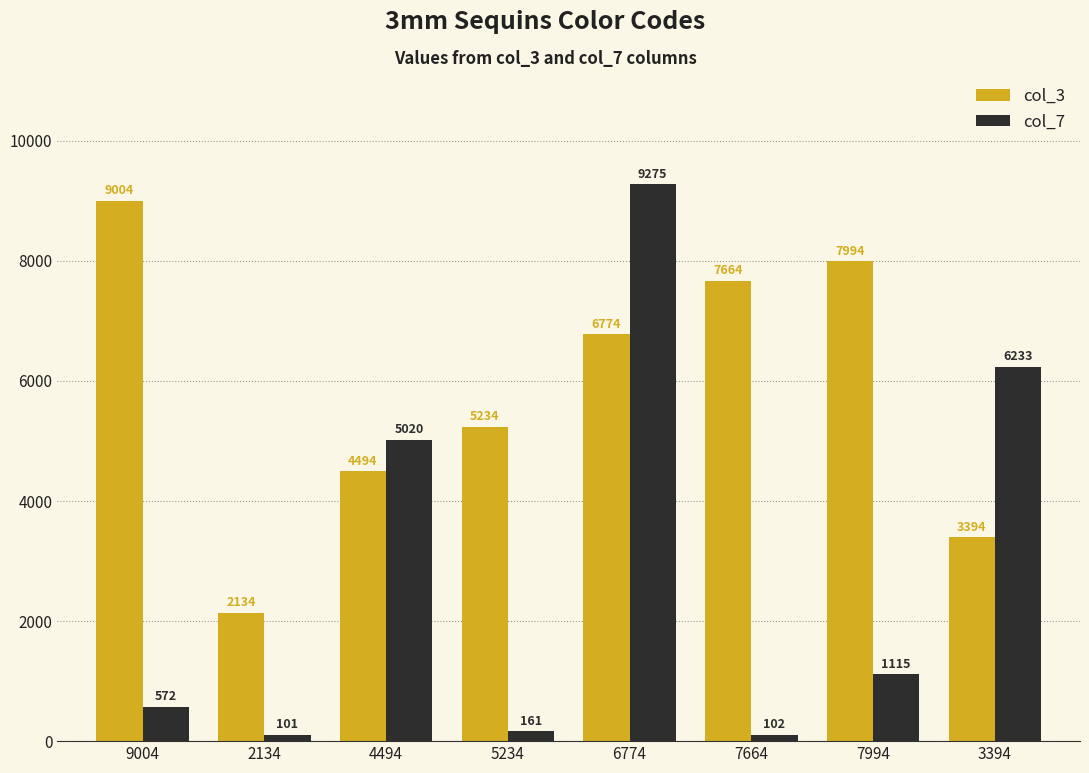

How many bars are there in total?

16